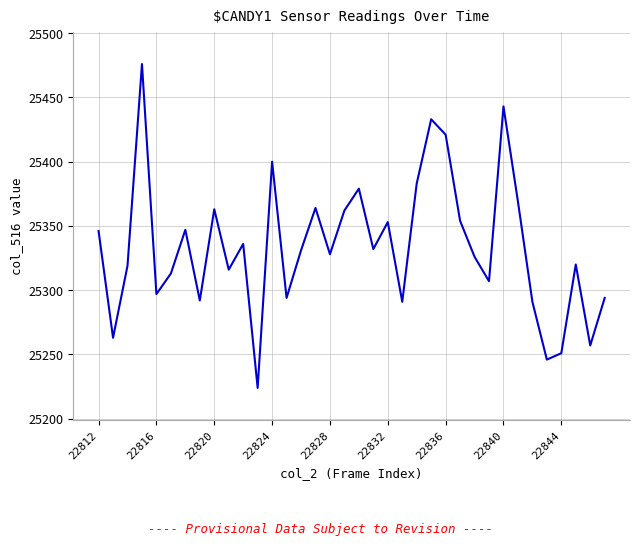

What is the difference between the maximum and minimum values?

252